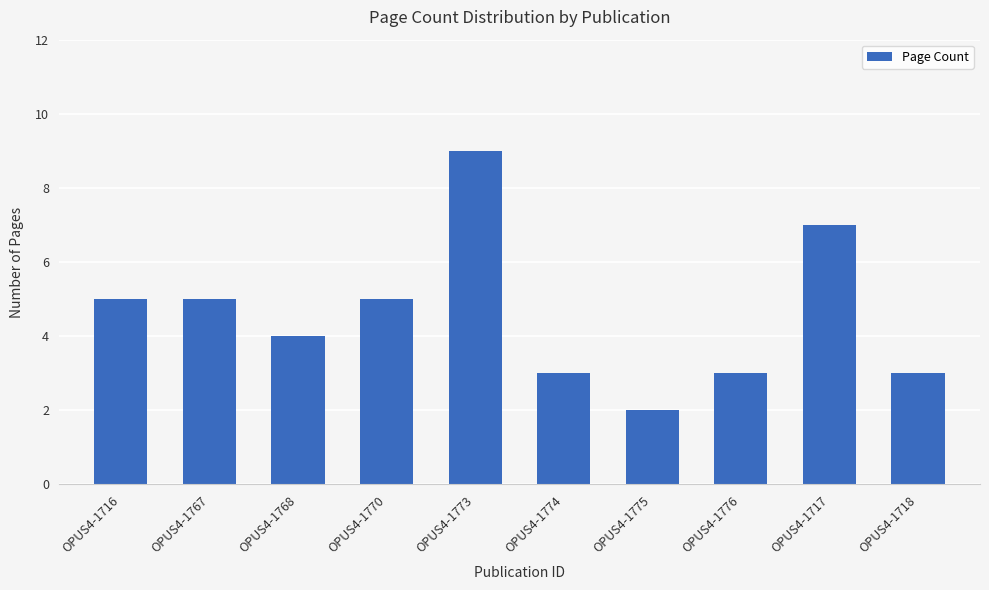

Count the values in the range 3 to 5.

7